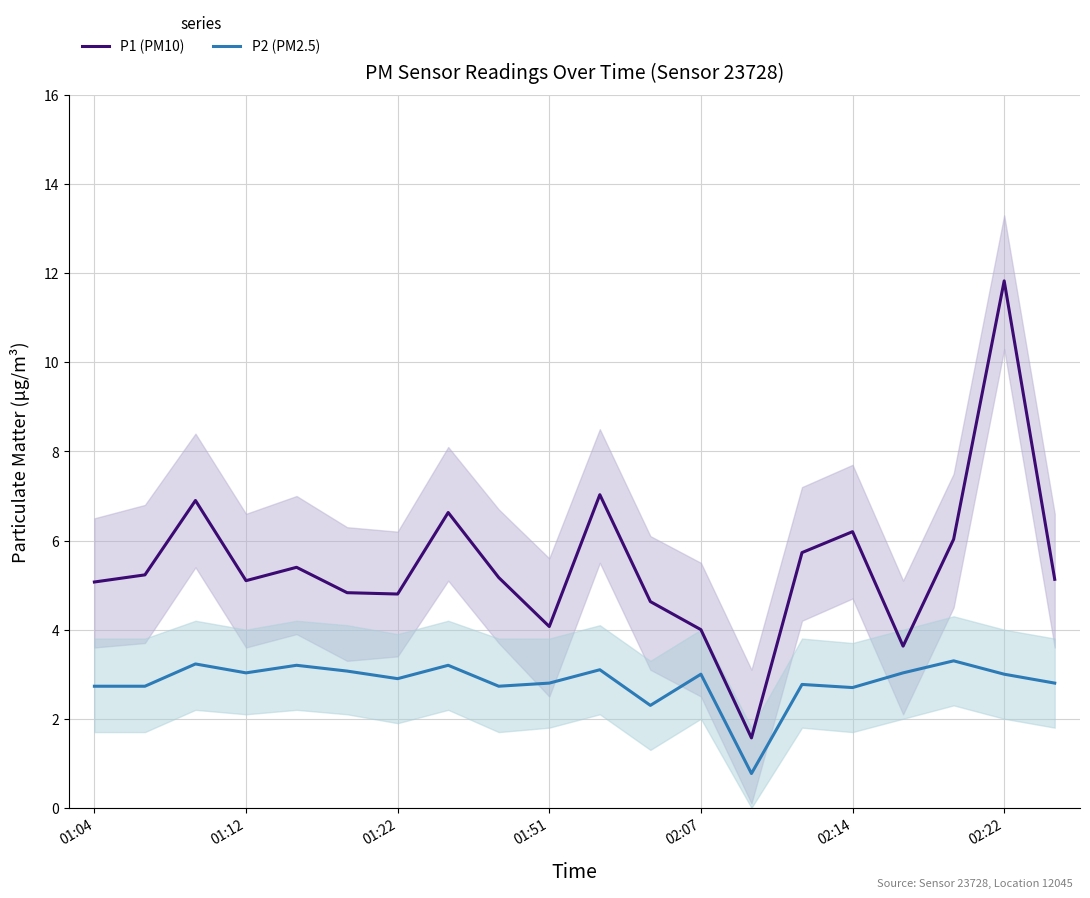

Which series has the largest total across all categories?

P1 (PM10)